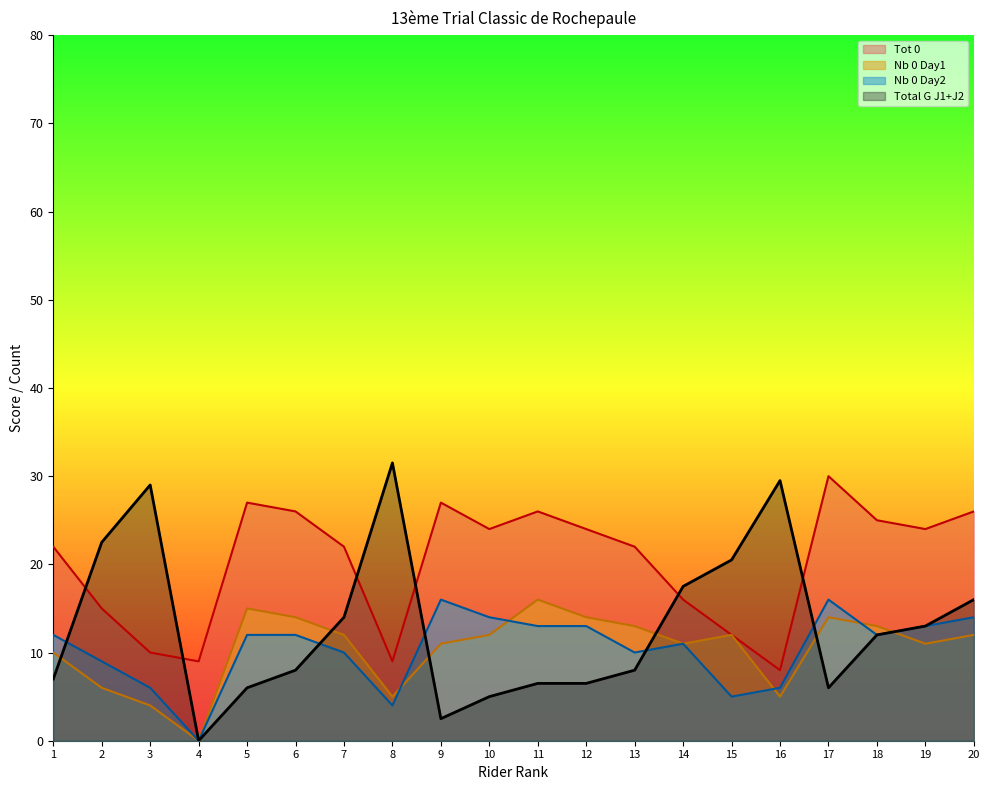

How many lines are shown in the chart?

4